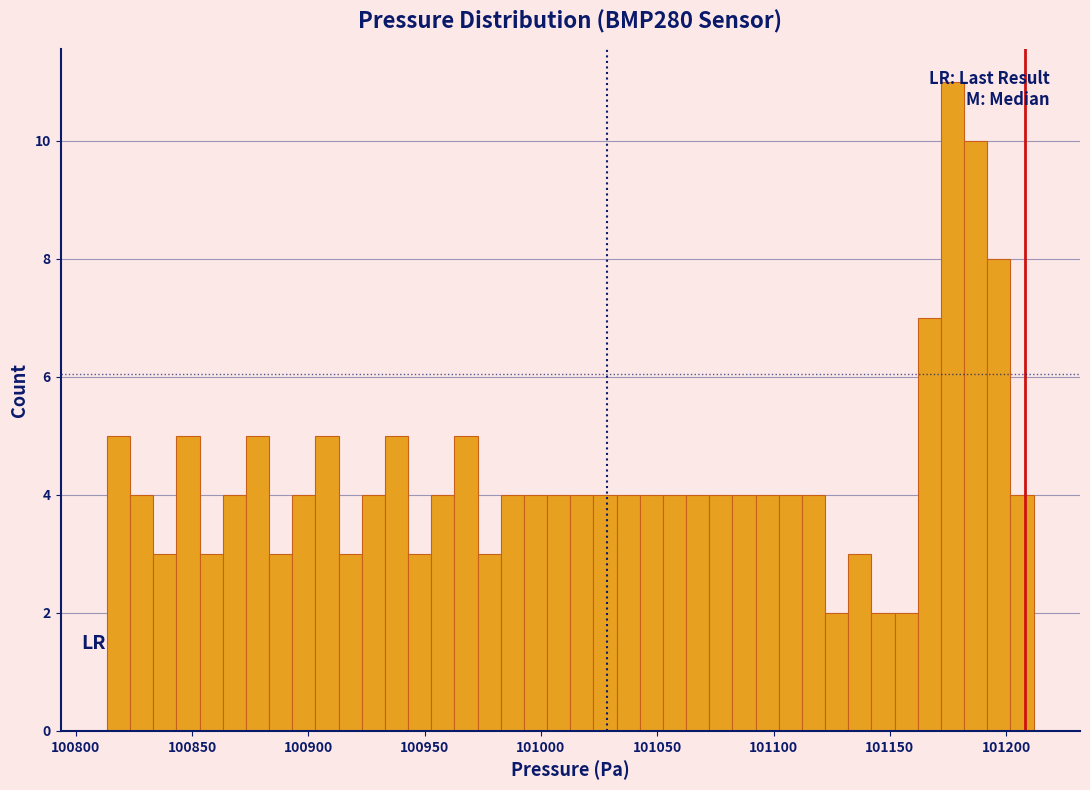

Around what value on the x-axis is the tallest bar? Give the approximate position of its centre, as read against the axis.

101175